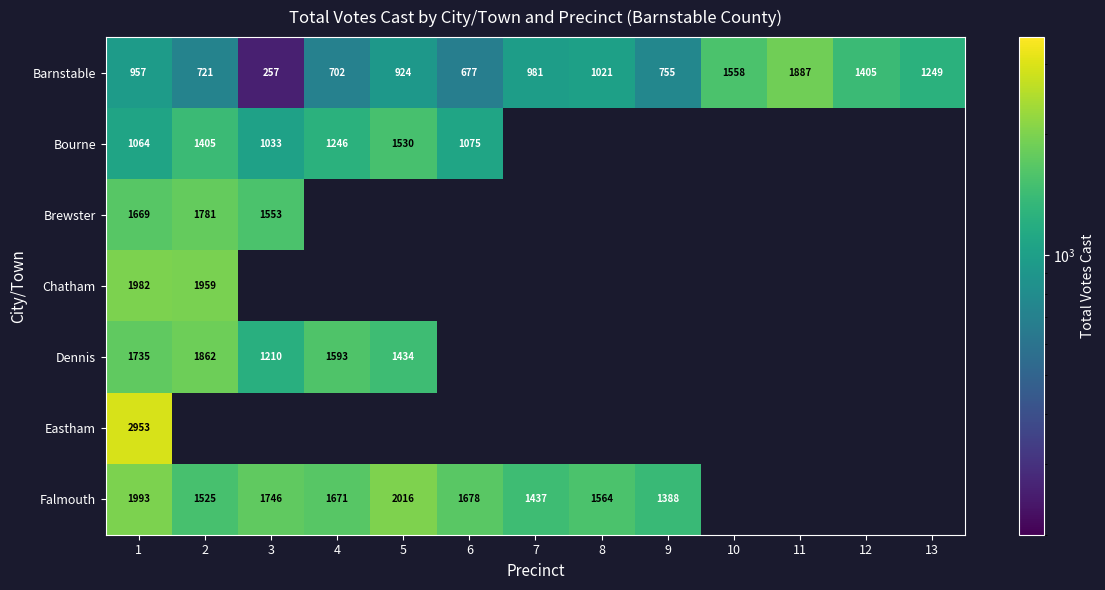

True or false: Bourne has a value of 1064 at 1.

True